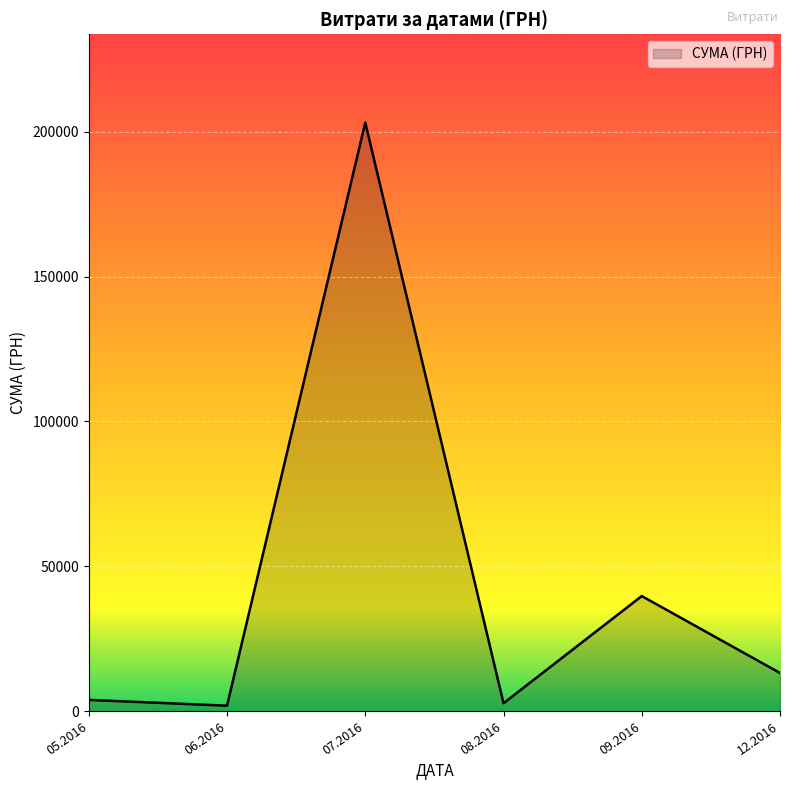

How many lines are shown in the chart?

1